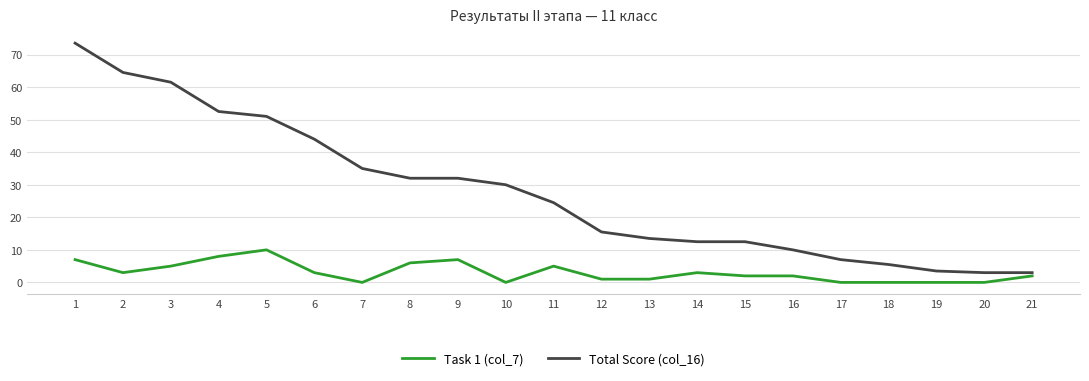

What is the average value of the Task 1 (col_7) series?

3.1